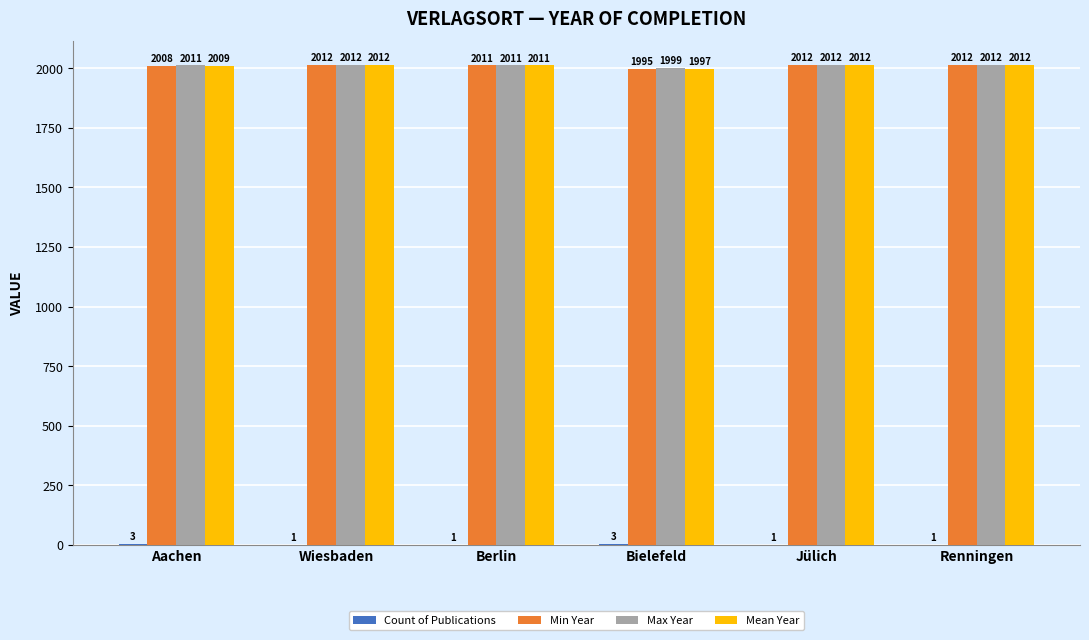

What is the total value across all series at Renningen?

6037